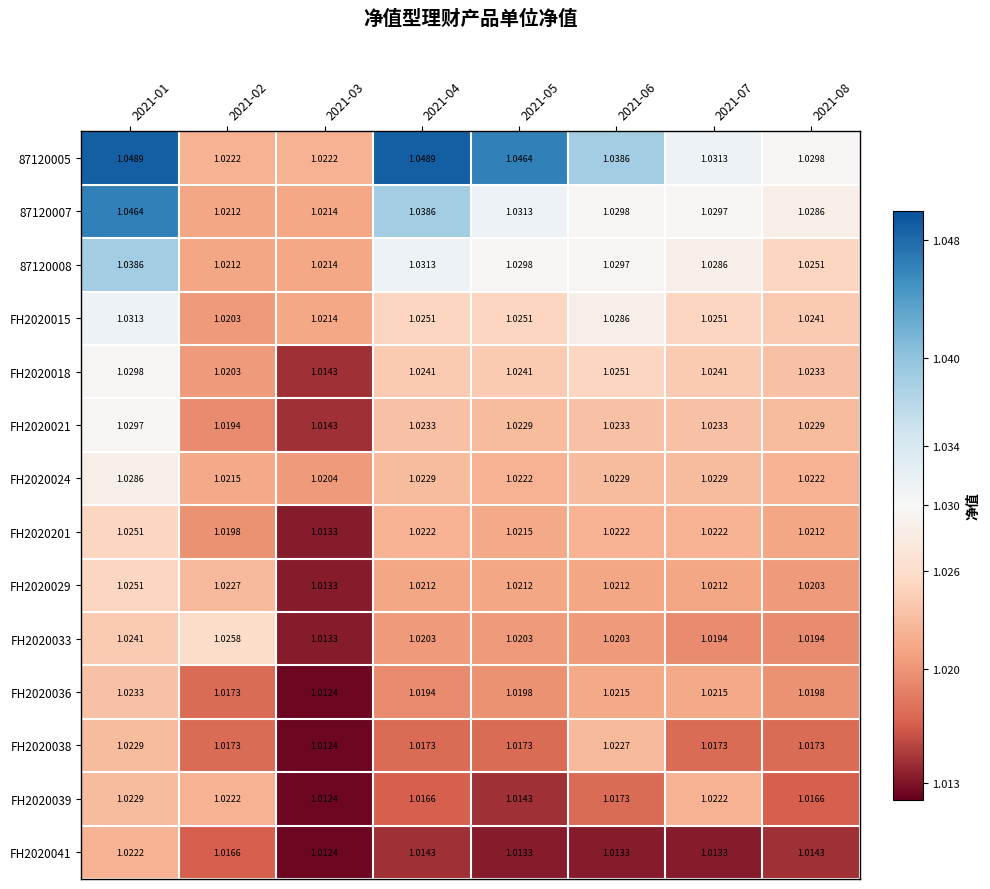

Is the value of FH2020024 at 2021-07 greater than the value of FH2020021 at 2021-01?

No